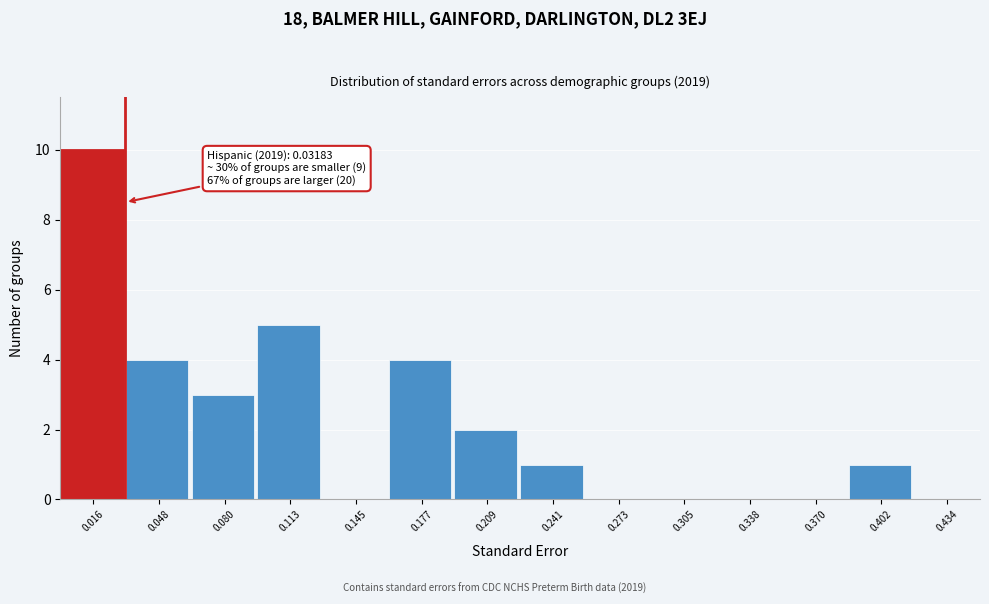

Over which range of the x-axis is the bar tallest?

0.000 to 0.030